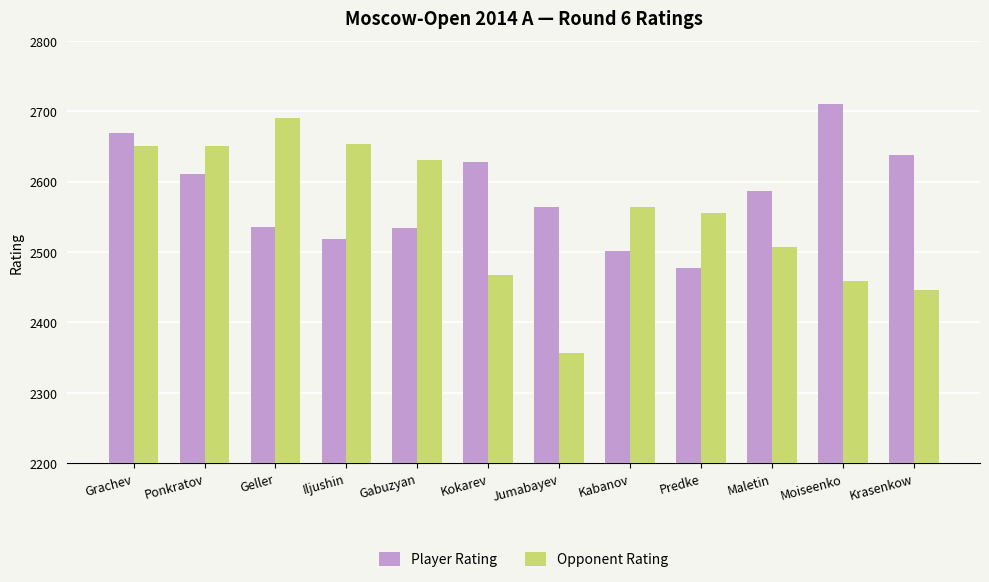

Rank the series at Gabuzyan from lowest to highest value.

Player Rating, Opponent Rating